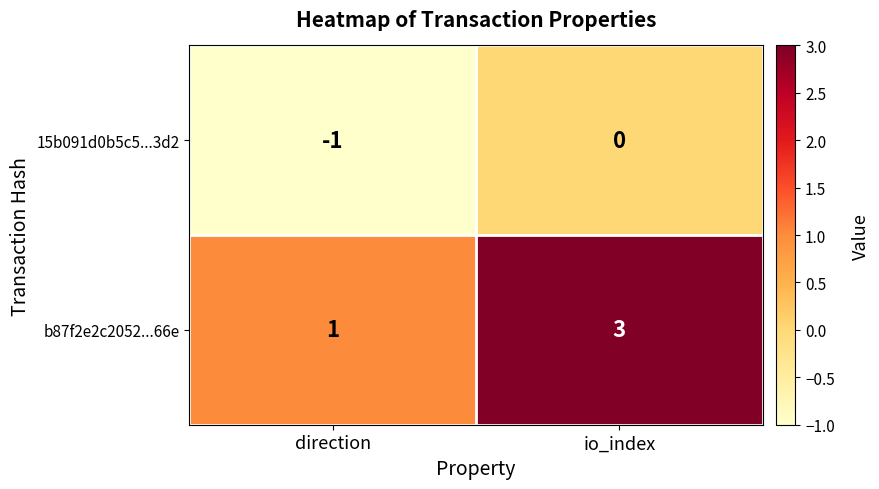

Reading right to left, list all the values displayed in this chart.

15b091d0b5c5...3d2: io_index=0	direction=-1
b87f2e2c2052...66e: io_index=3	direction=1